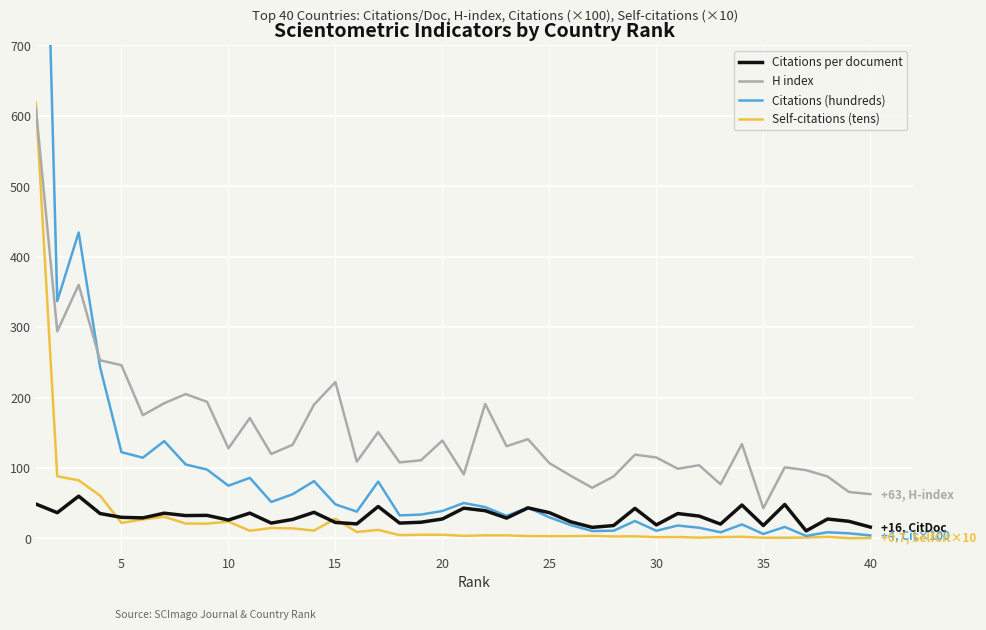

How many data points in Self-citations (tens) are less than 4?

18